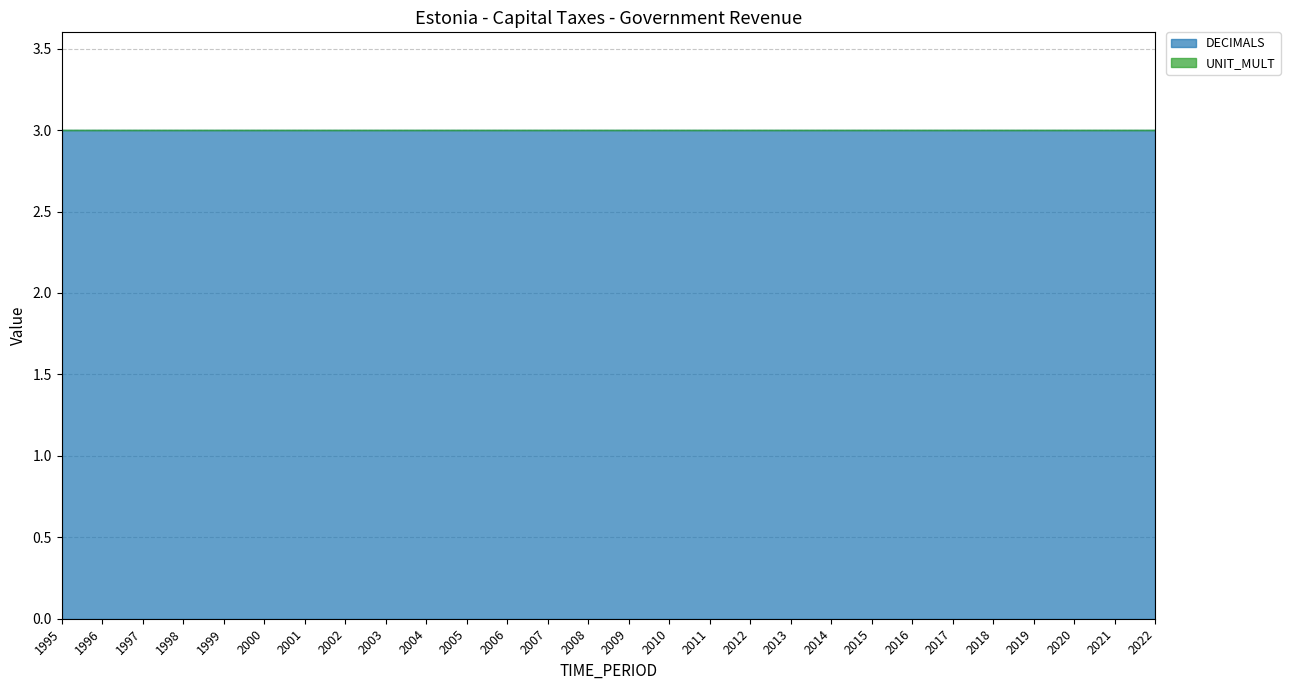

True or false: DECIMALS and UNIT_MULT cross at least once.

False